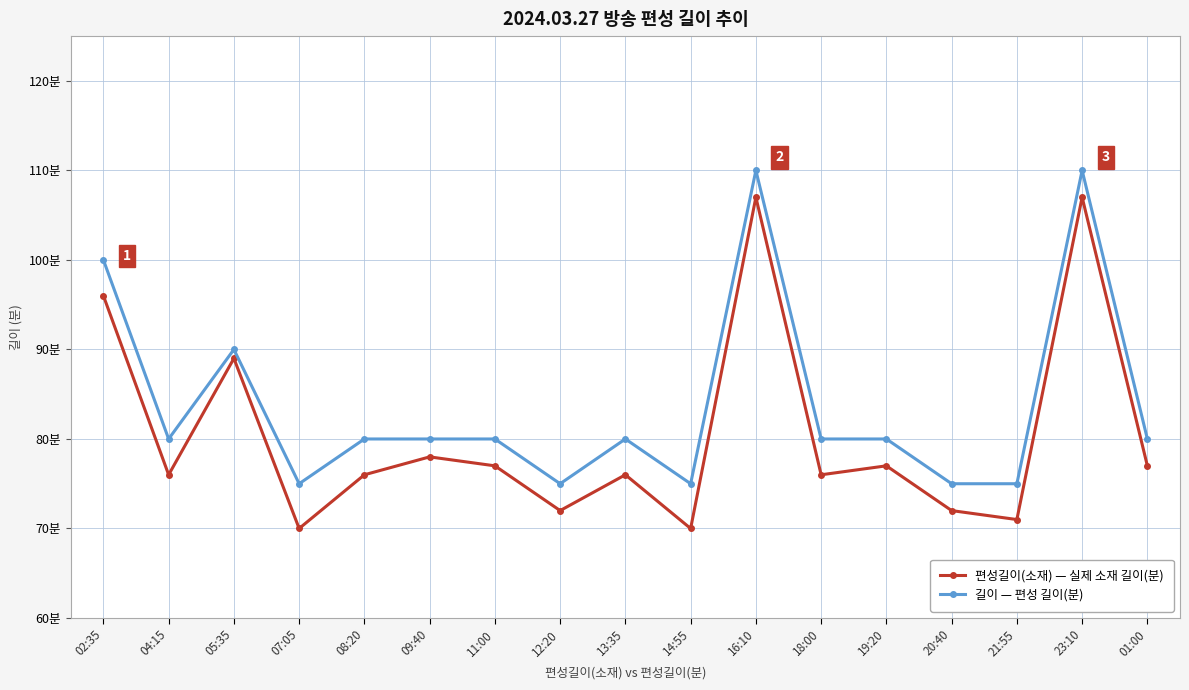

How many interior local valleys does the 길이 — 편성 길이(분) series have?

4